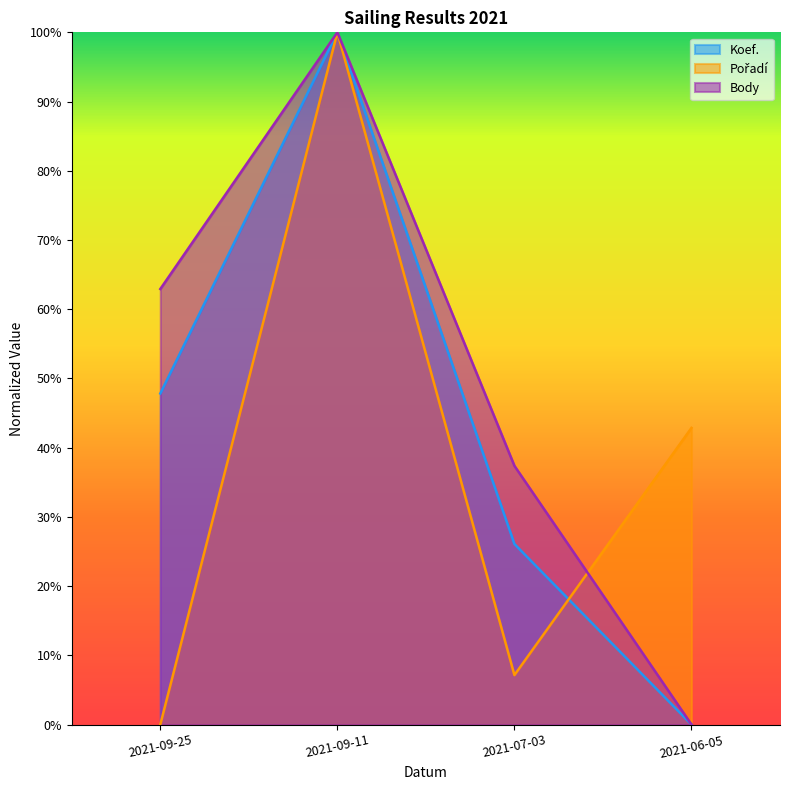

List the series in order of their peak value, highest first.

Body, Koef., Pořadí